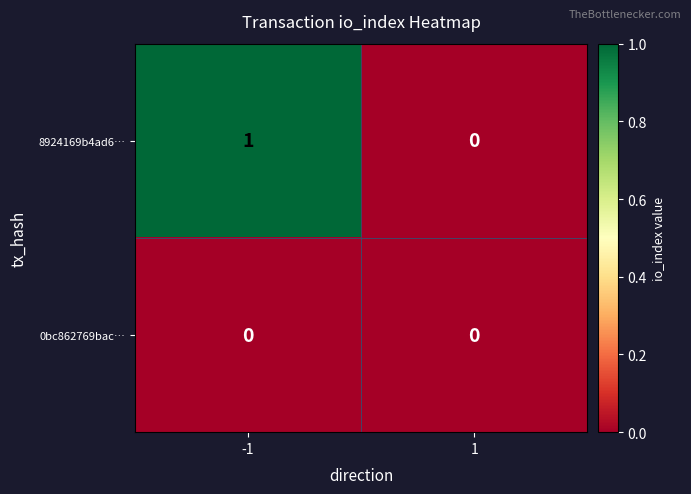

At which category is the sum across all series the highest?

-1